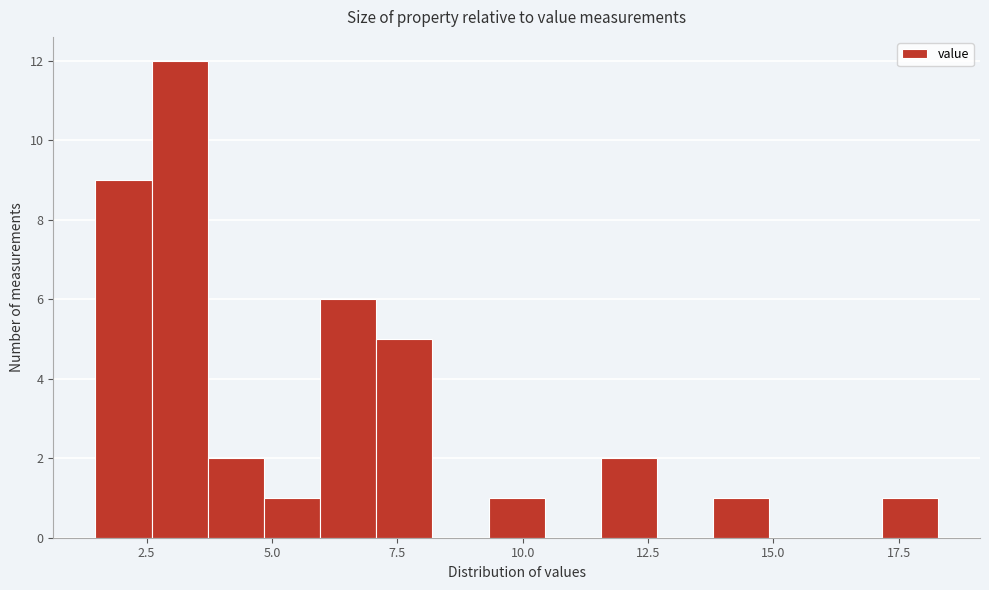

Read against the x-axis, roughly where is the centre of the tallest bar?

3.0